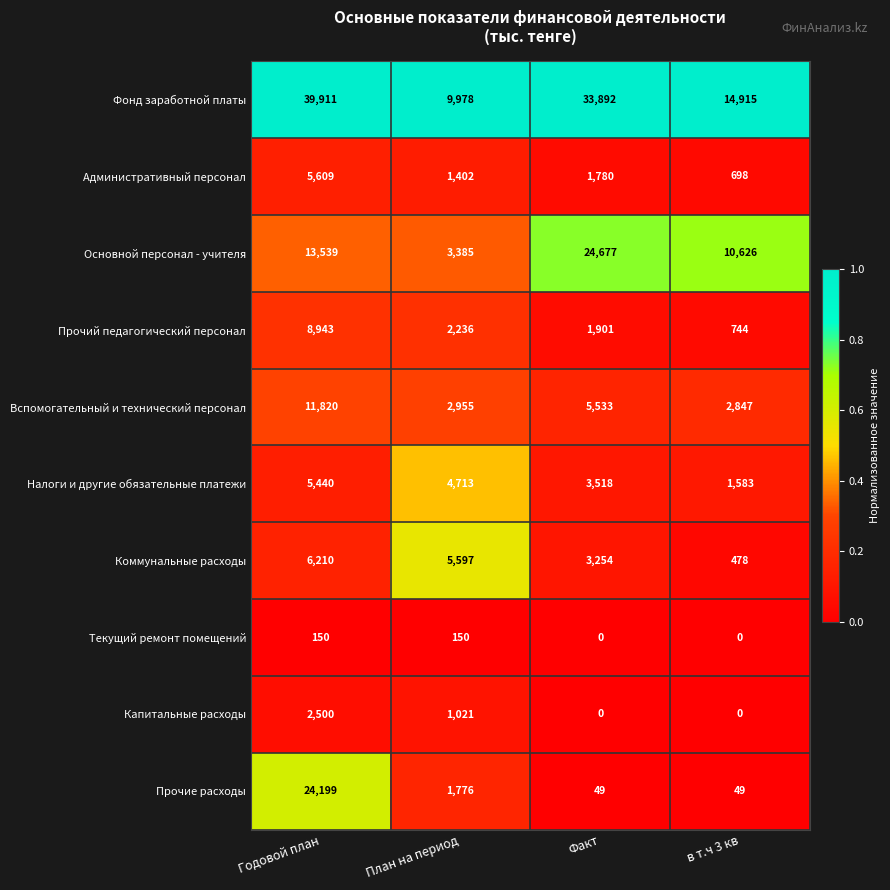

At how many categories does at least one series exceed 0?

4